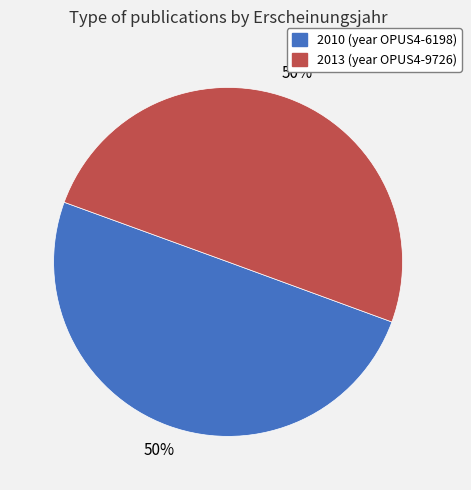

To the nearest percent, what is the average slice percentage?

50%